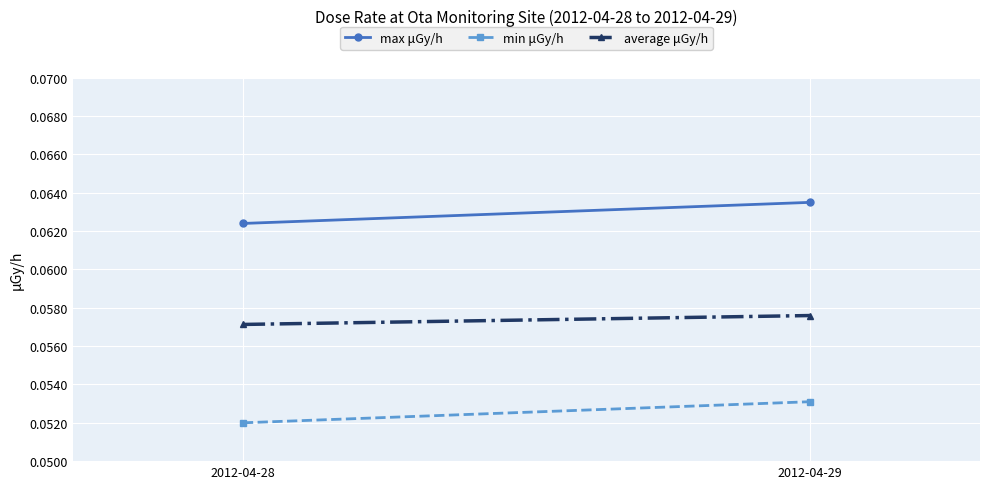

The value of average μGy/h at 2012-04-28 is 0.0. True or false?

False